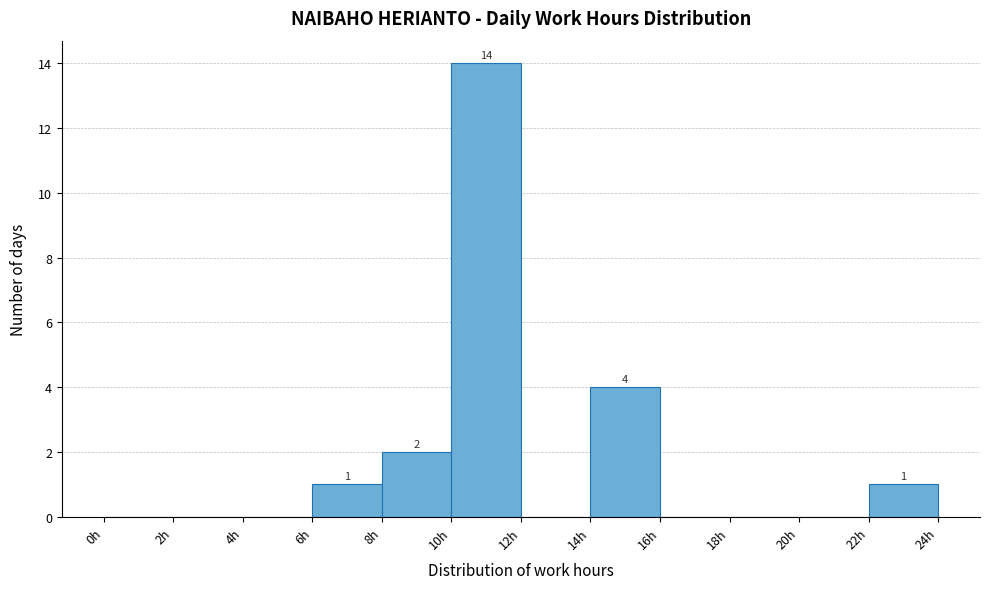

Over which range of the x-axis is the bar tallest?

10 to 12